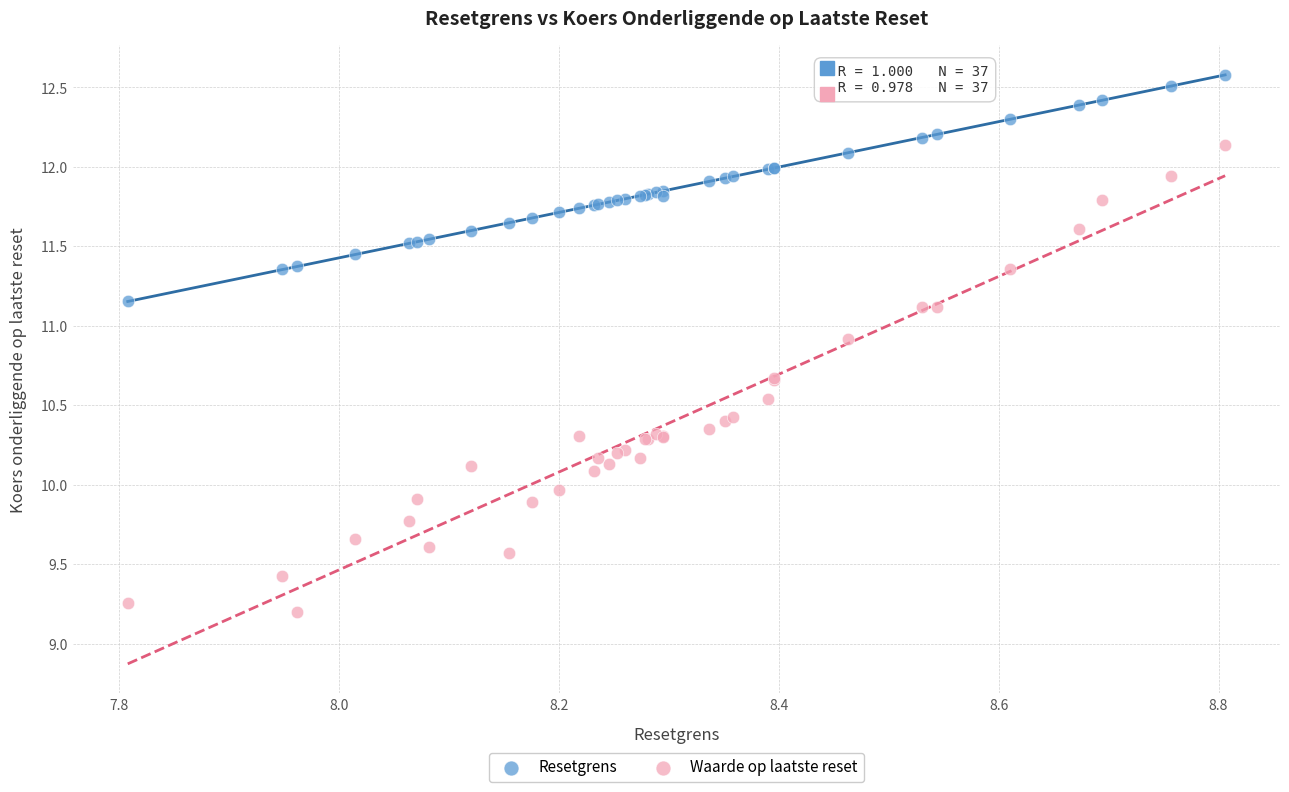

Which series reaches the minimum Y coordinate?

Waarde op laatste reset